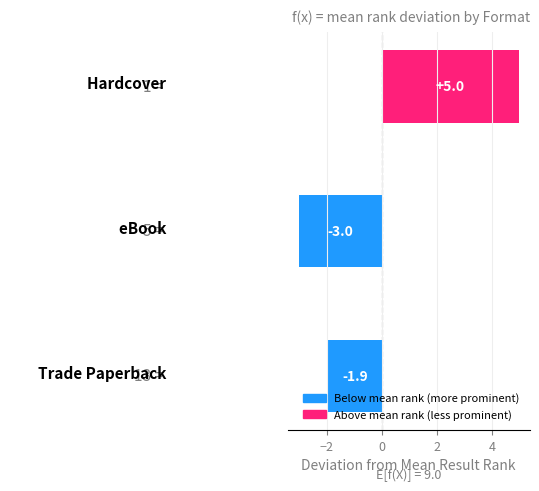

What is the maximum value shown in the chart?

5.0